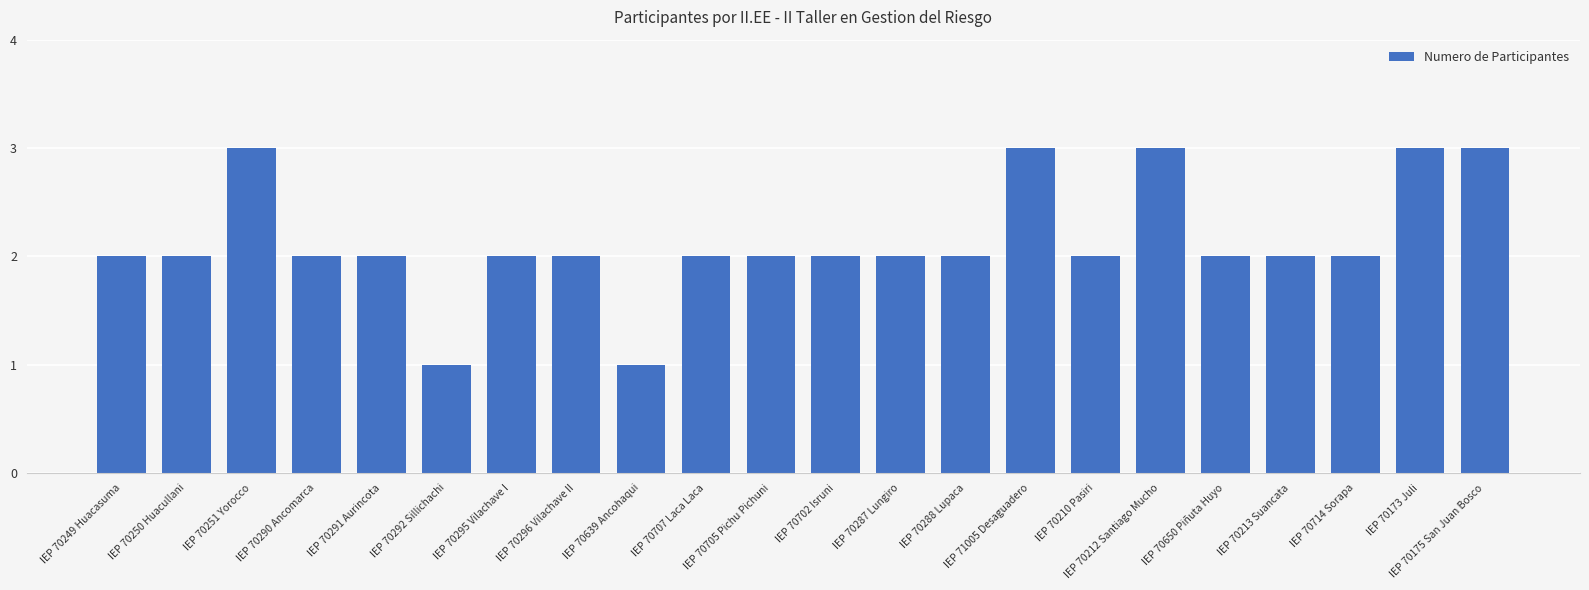

Count the number of data series in this chart.

1